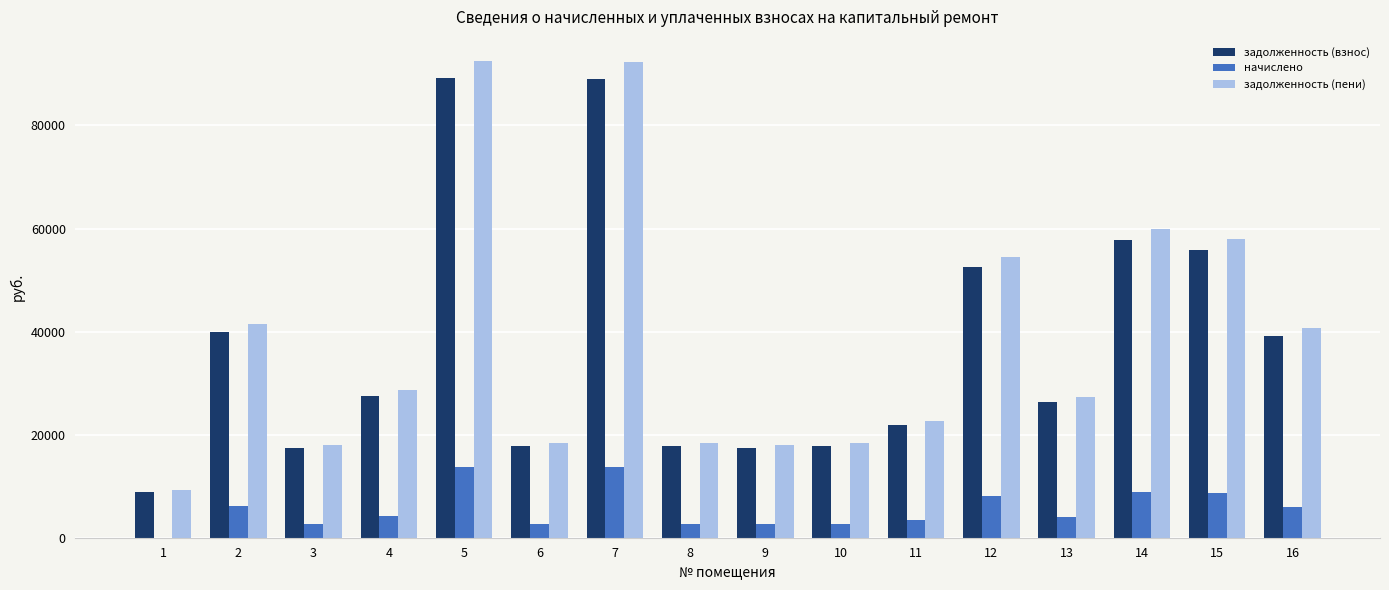

What is the average value of the задолженность (взнос) series?

37234.9